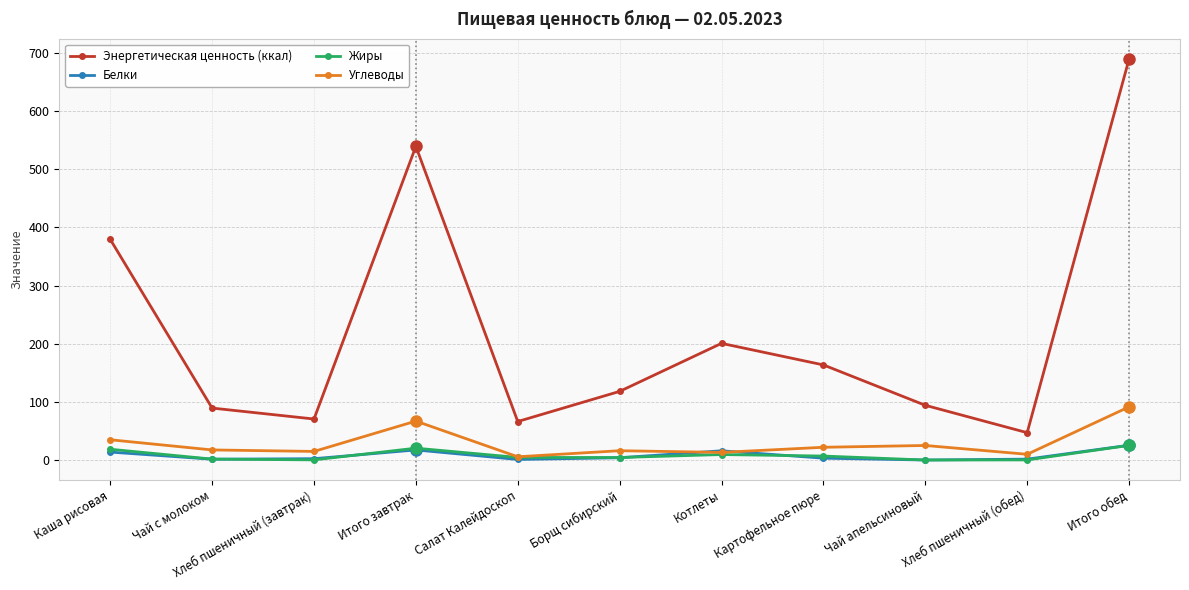

True or false: Энергетическая ценность (ккал) has a value of 94.1 at Чай апельсиновый.

True